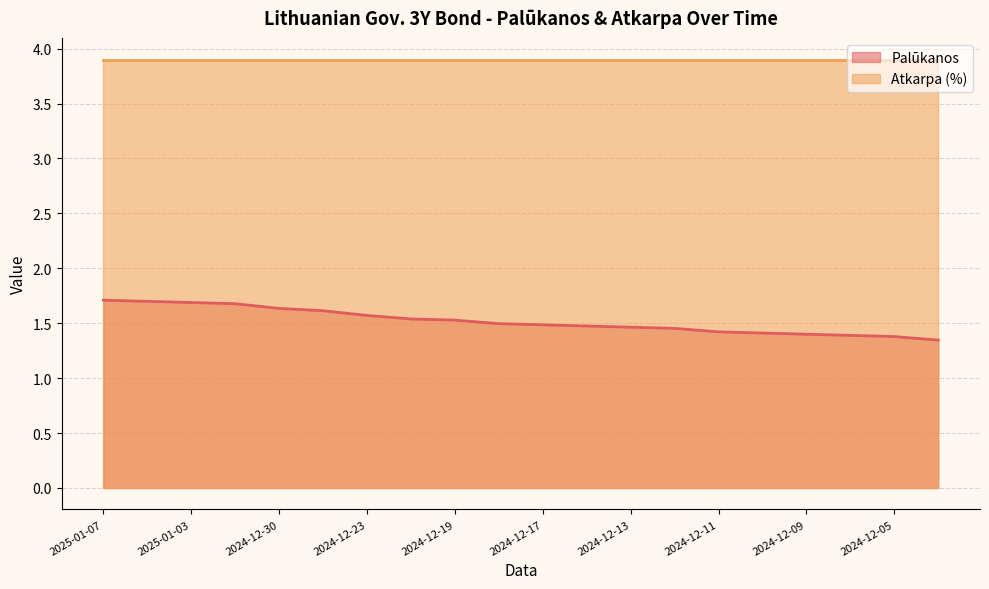

What is the label of the 6th point from the right?

2024-12-11